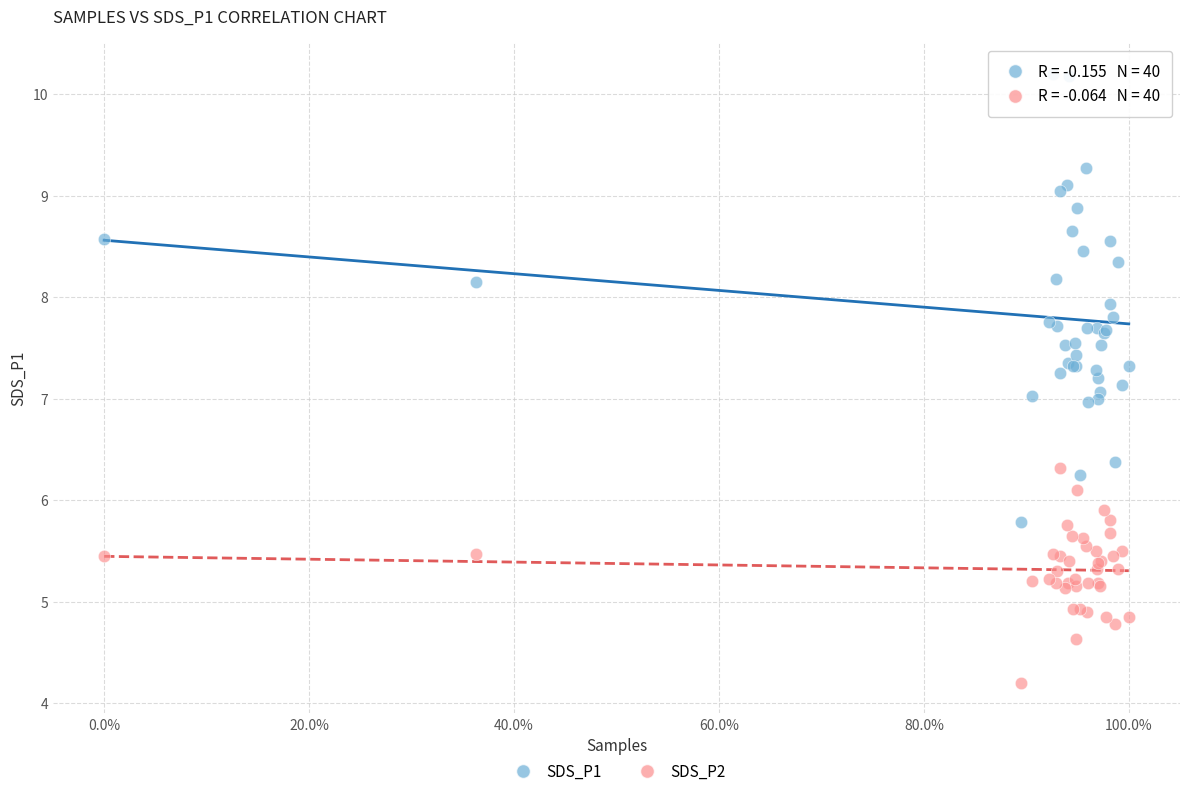

Which series has the widest spread of Y values?

SDS_P1